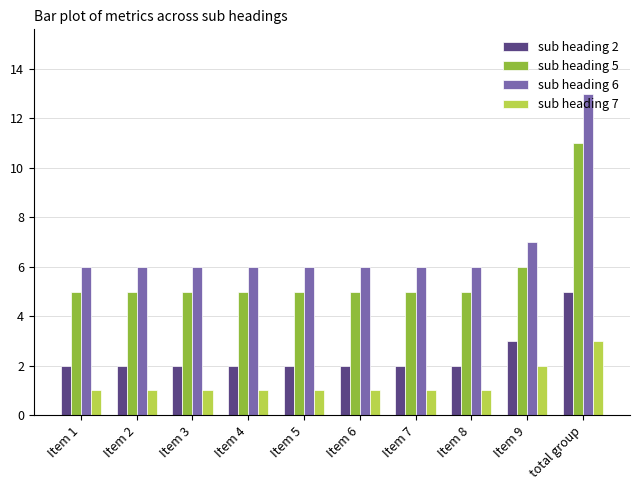

At Item 9, list the series in order from smallest to largest.

sub heading 7, sub heading 2, sub heading 5, sub heading 6